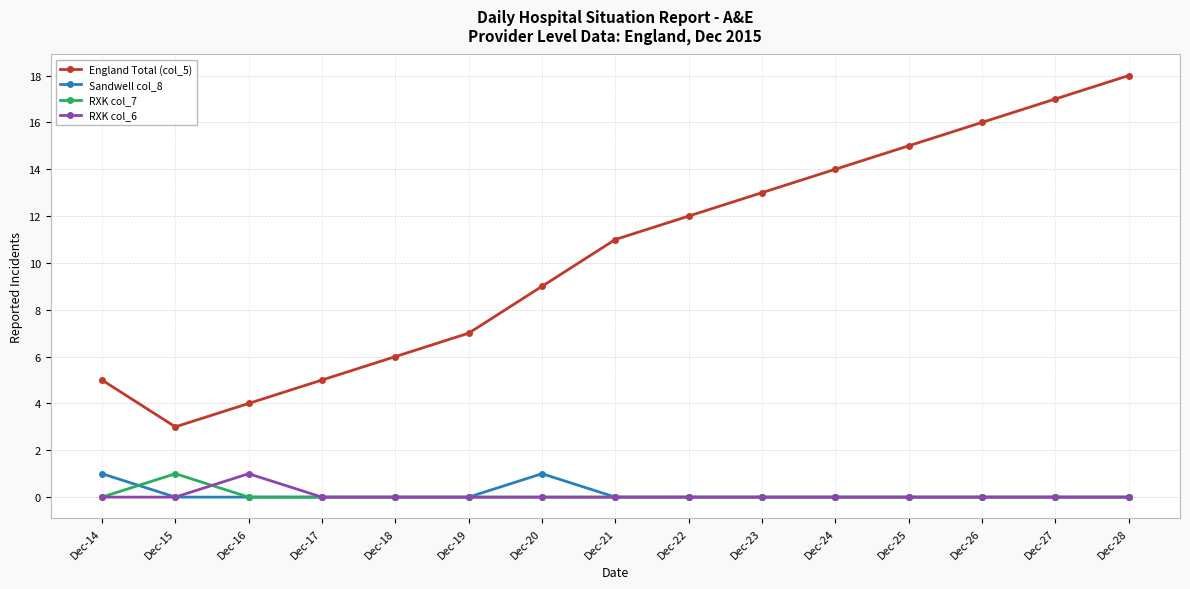

Which series has the largest total across all categories?

England Total (col_5)